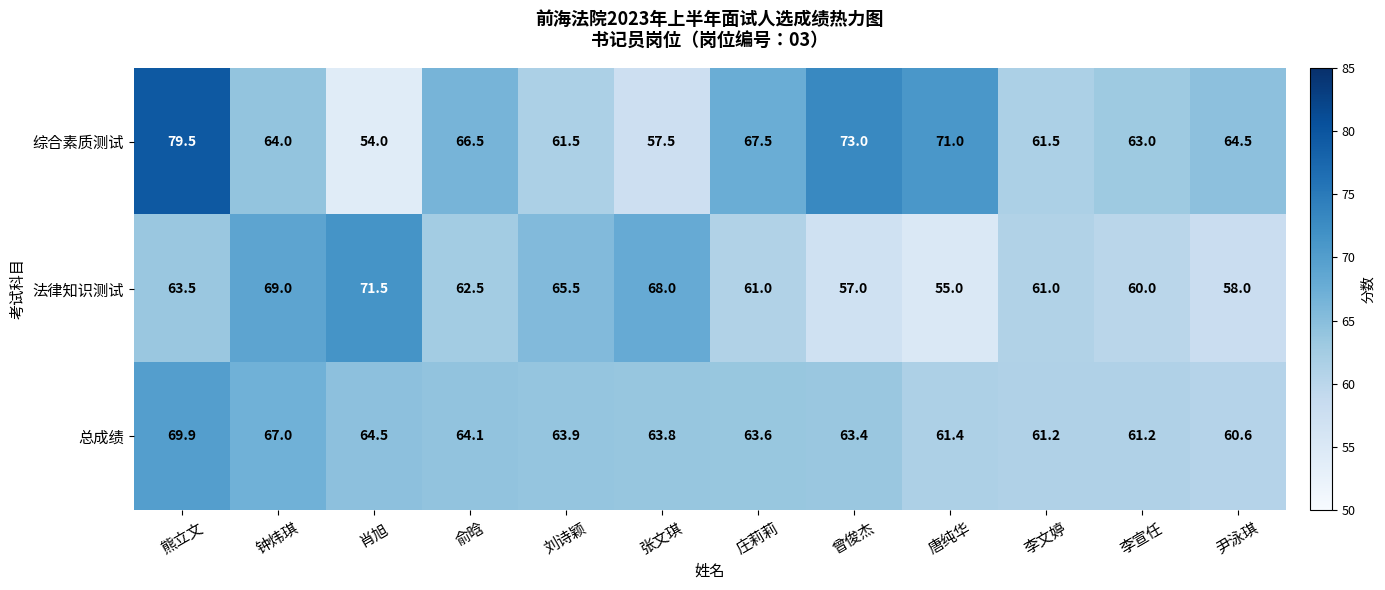

What is the maximum value shown in the chart?

79.5